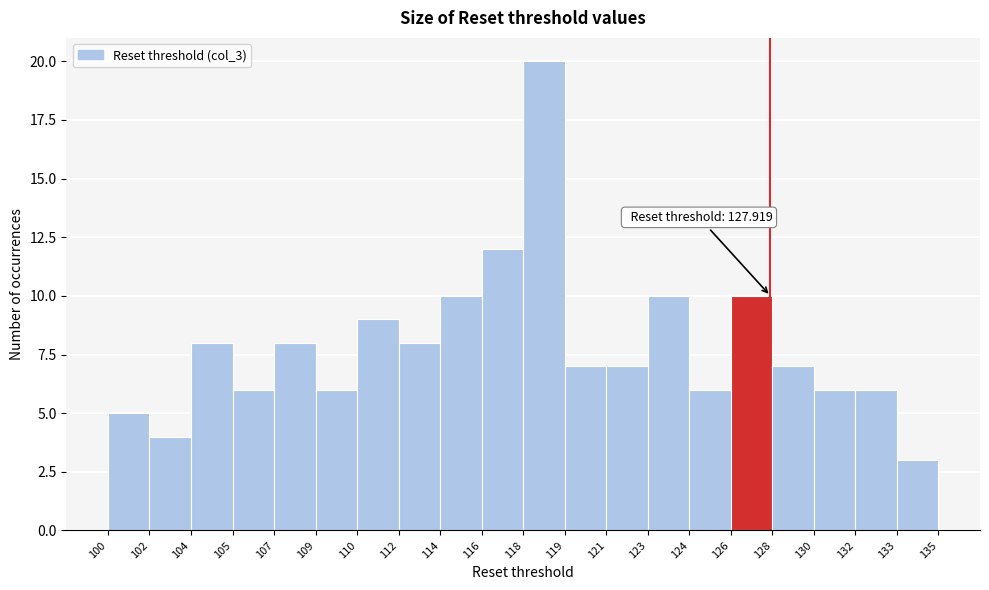

Reading right to left, what are all the values shown in this chart?

3	6	6	7	10	6	10	7	7	20	12	10	8	9	6	8	6	8	4	5